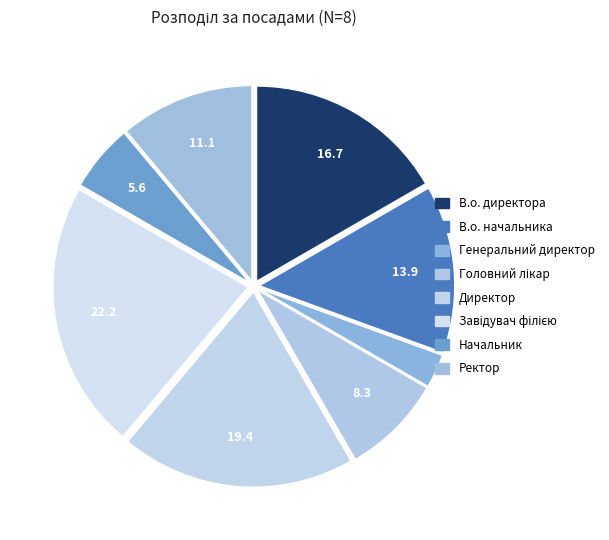

What percentage is the Ректор slice, to the nearest percent?

11%